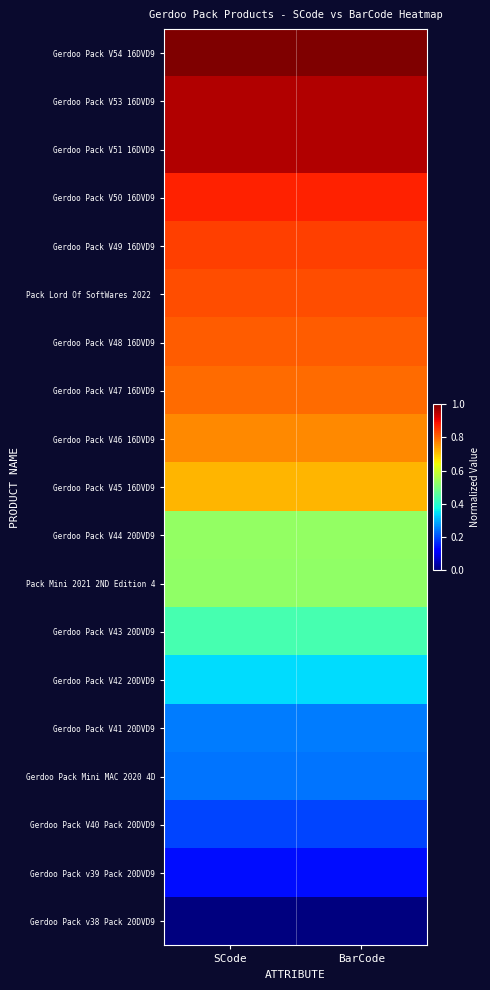

Which label corresponds to the largest value in the chart?

SCode